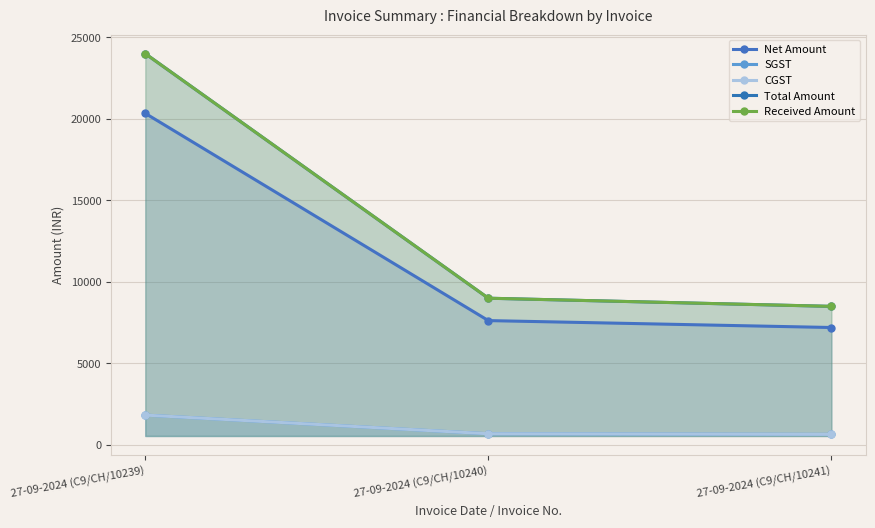

What is the spread (max minus min) of values at 27-09-2024 (C9/CH/10241)?

7851.7